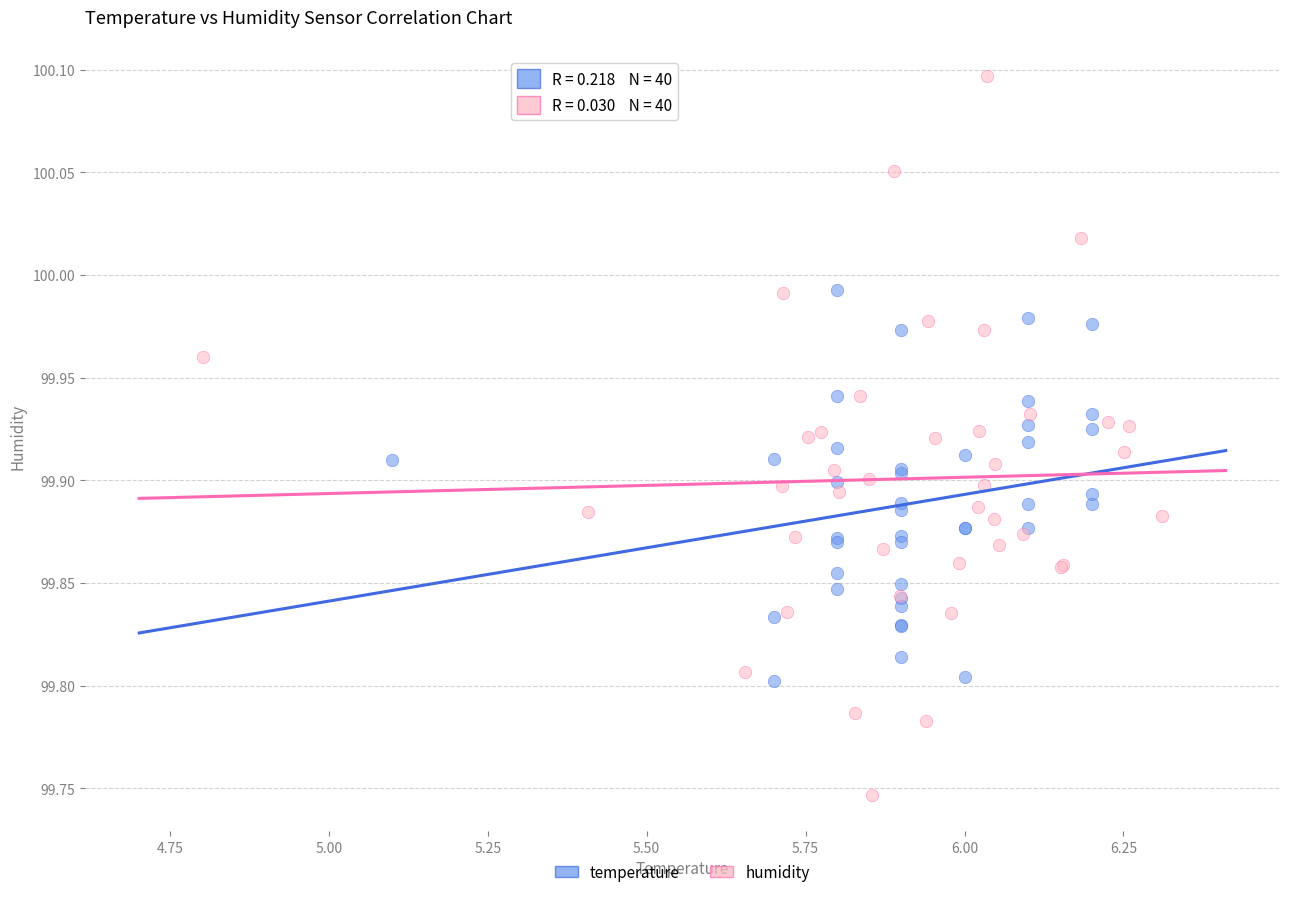

Which series reaches the minimum Y coordinate?

humidity